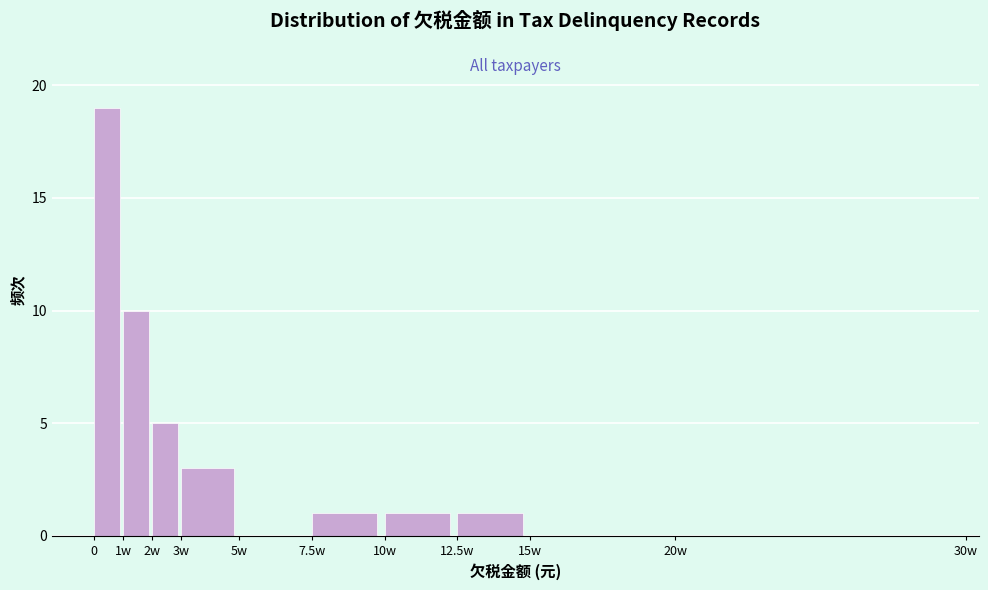

Reading right to left, list all the values displayed in this chart.

20w=0	15w=0	12.5w=1	10w=1	7.5w=1	5w=0	3w=3	2w=5	1w=10	0=19